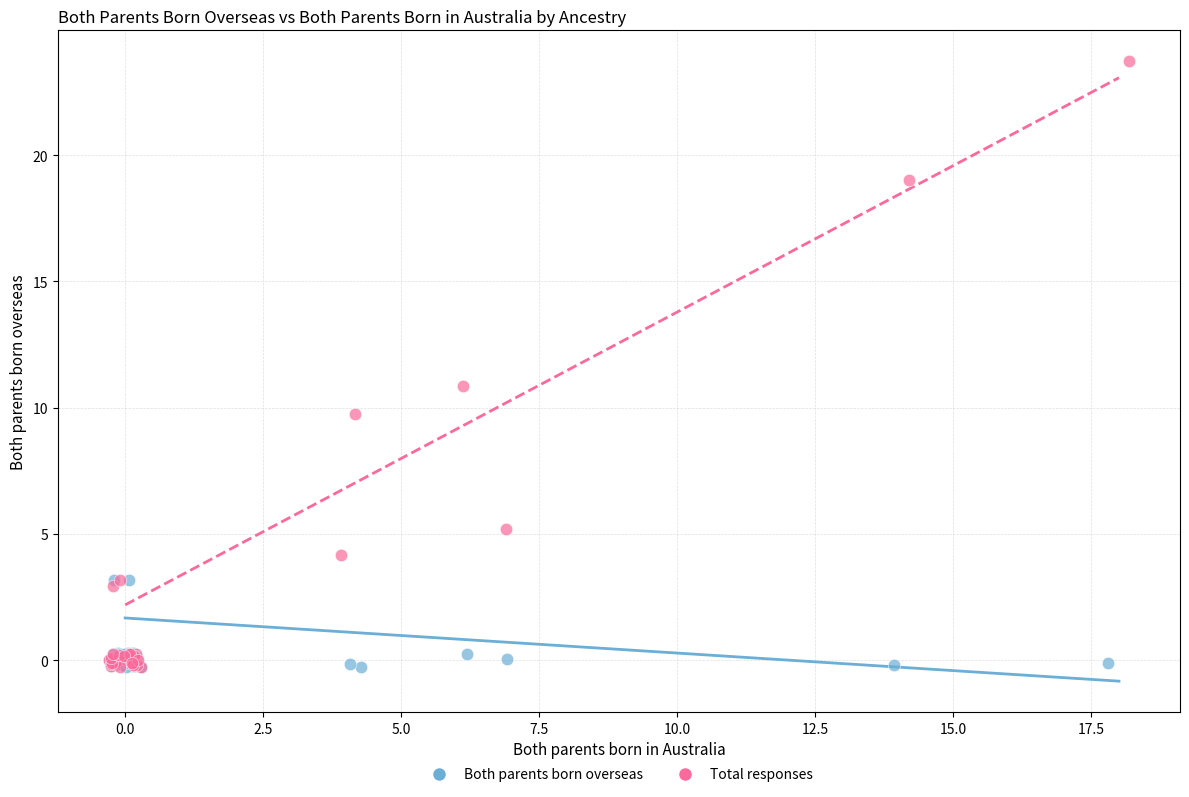

Which series reaches the maximum Y coordinate?

Total responses